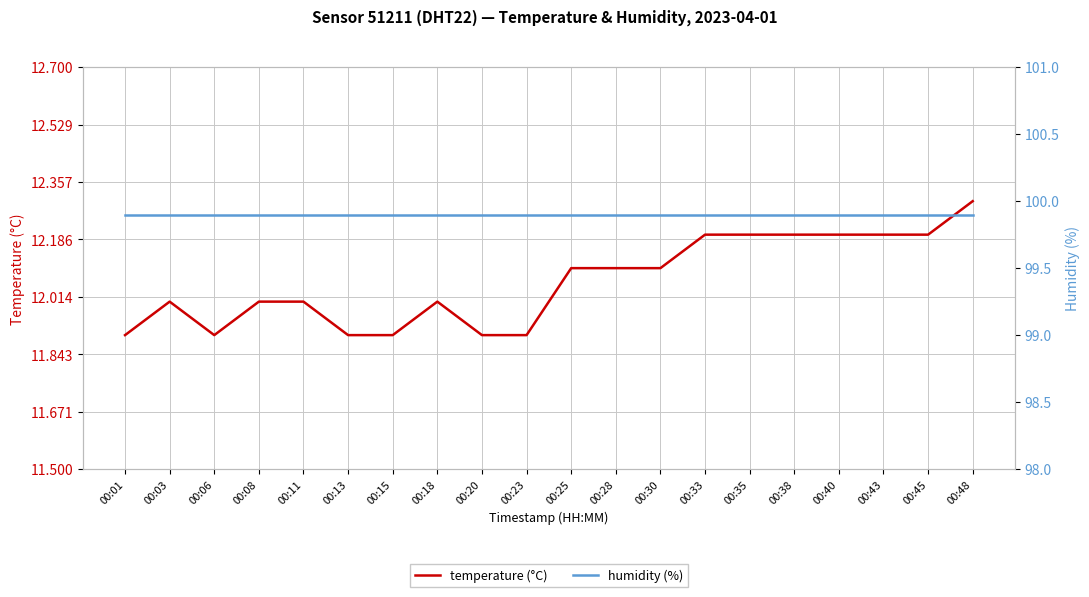

What is the maximum value for temperature (°C)?

12.3